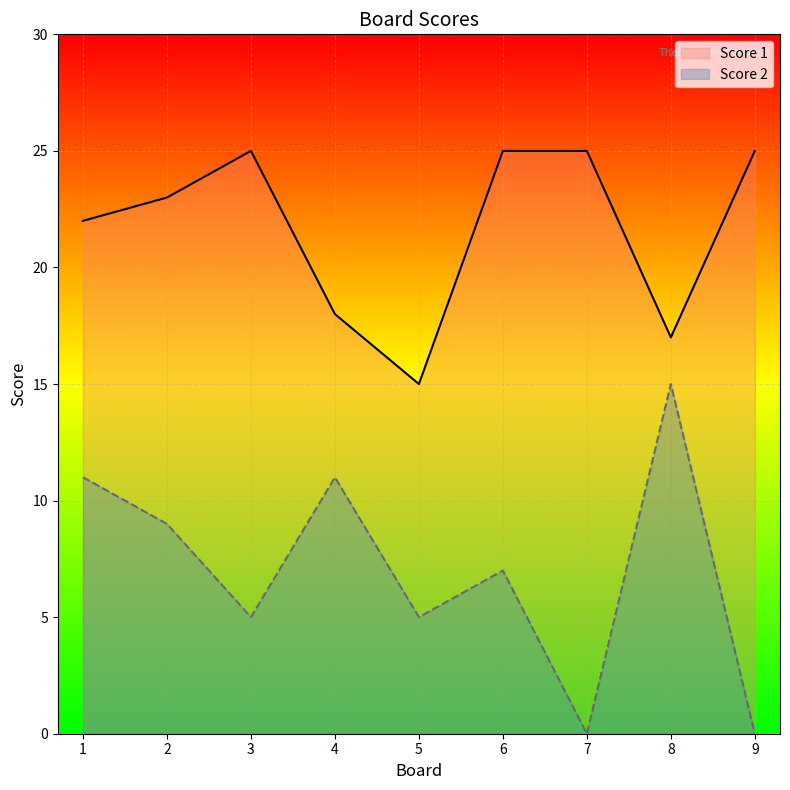

What is the spread (max minus min) of values at 6?

18